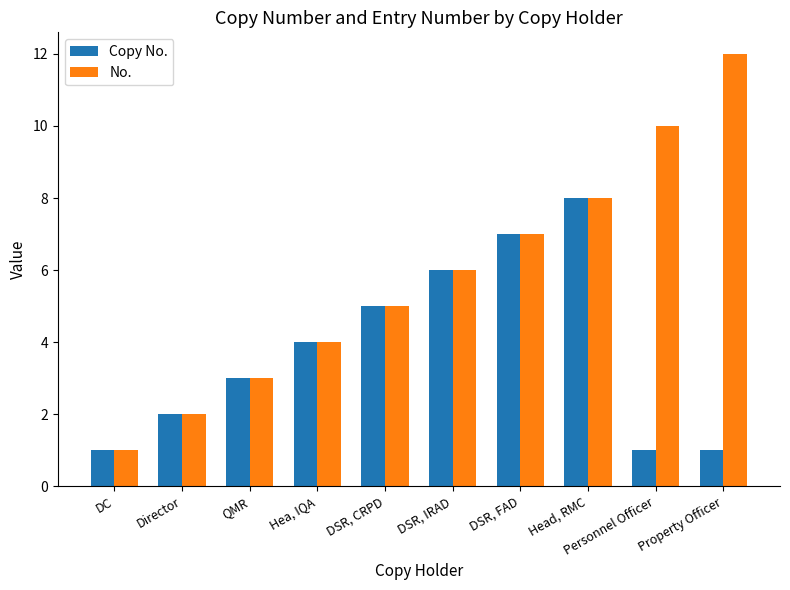

What is the highest value of the No. series?

12